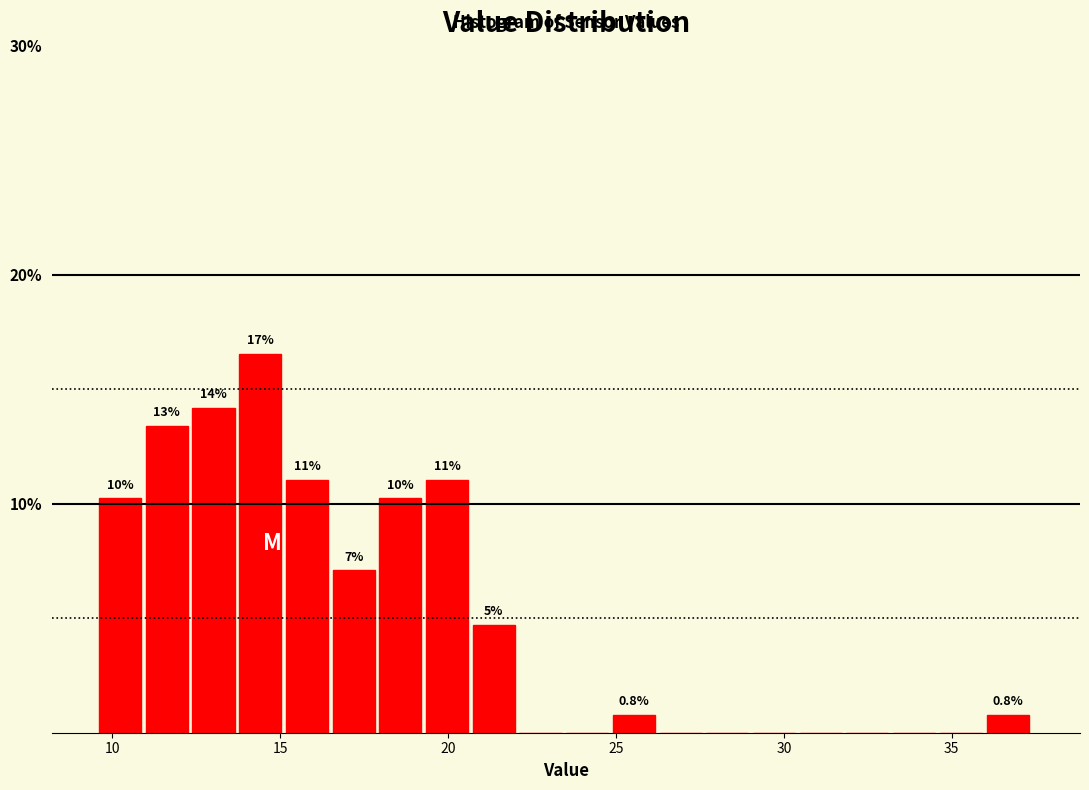

Around what value on the x-axis is the tallest bar? Give the approximate position of its centre, as read against the axis.

14.5